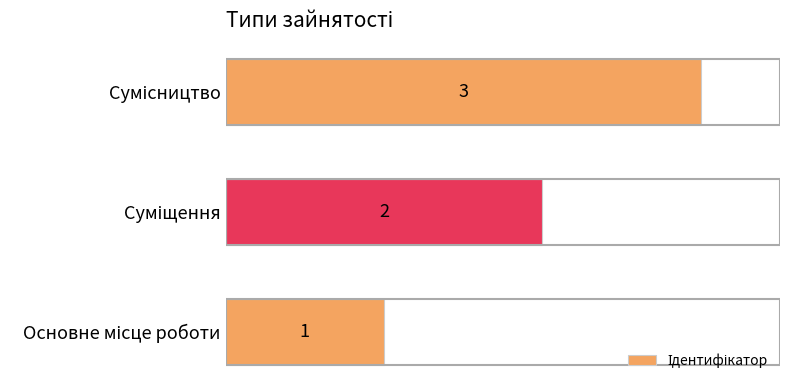

What is the sum of all values?

6